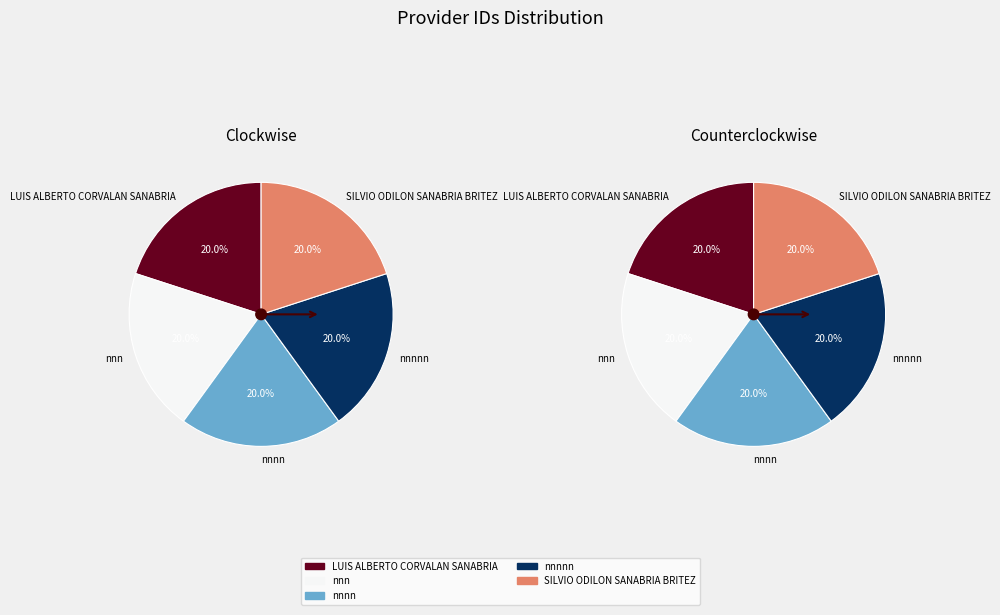

Which slice is the smallest?

nnnnn